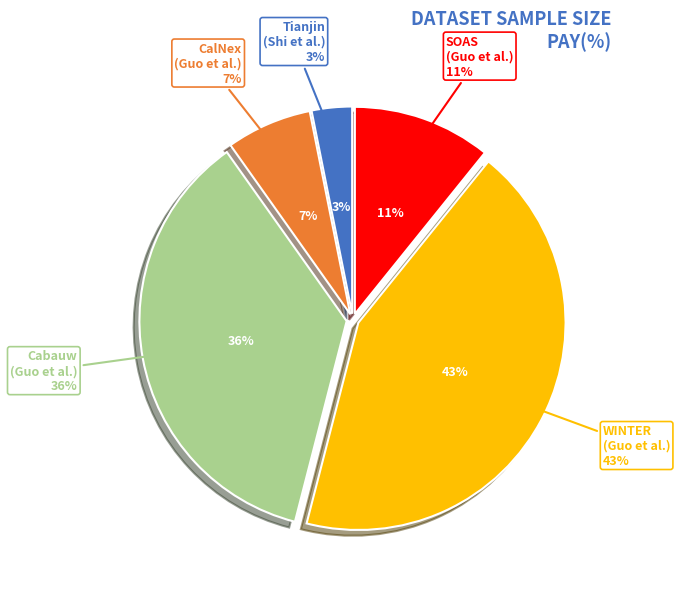

Is it true that Cabauw is 51% of the pie?

False